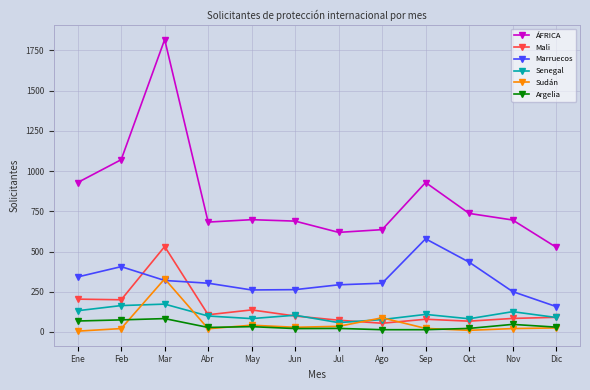

Which series has the largest range (max minus min)?

ÁFRICA